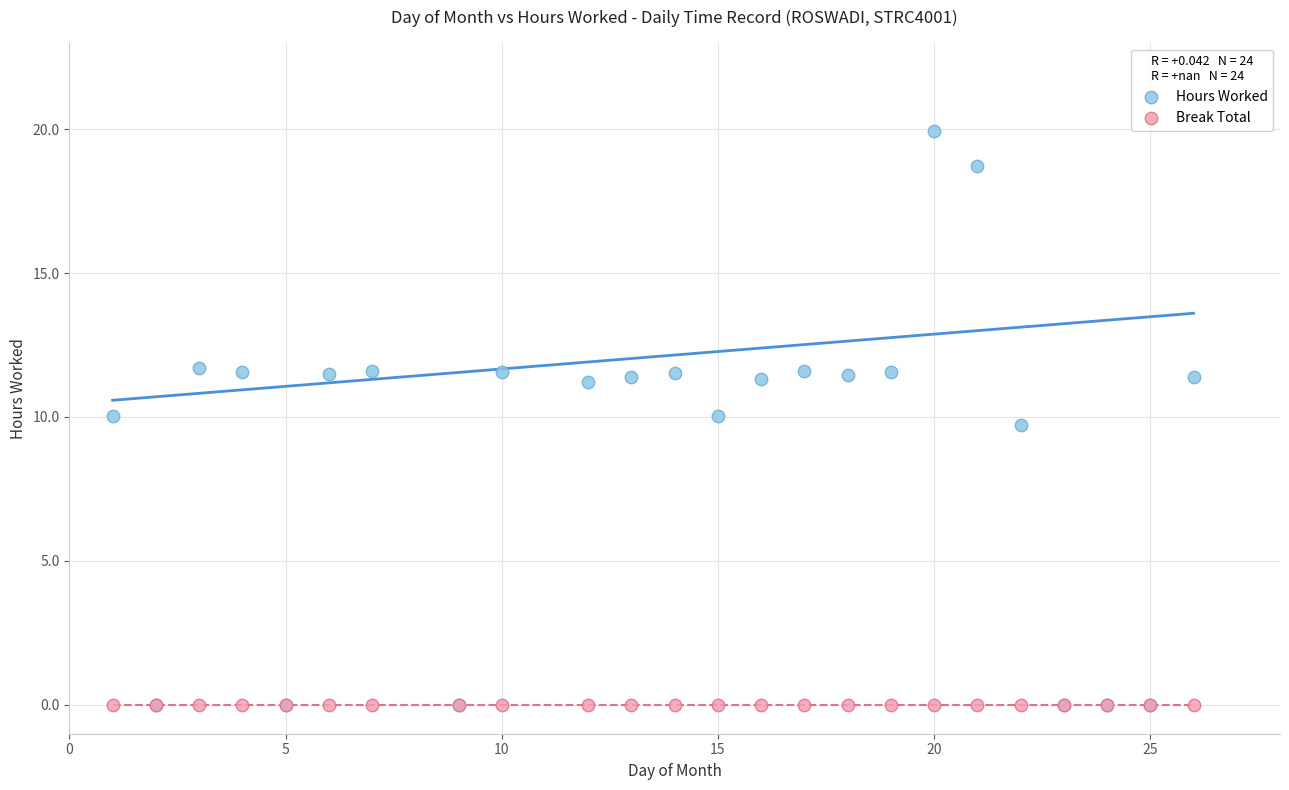

What are all the series names shown in the legend?

Hours Worked, Break Total